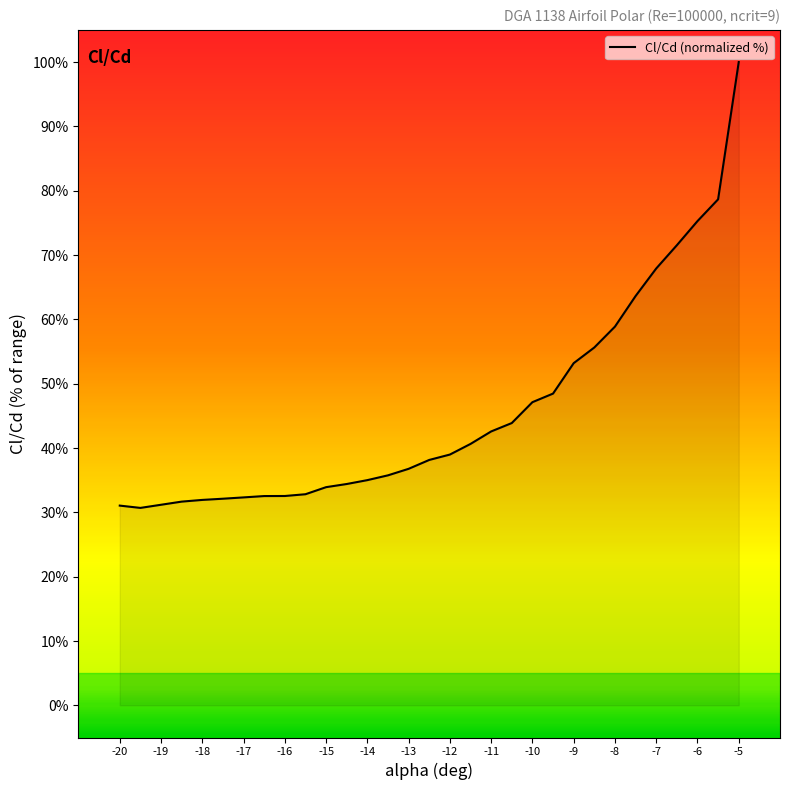

What is the minimum value shown in the chart?

30.7